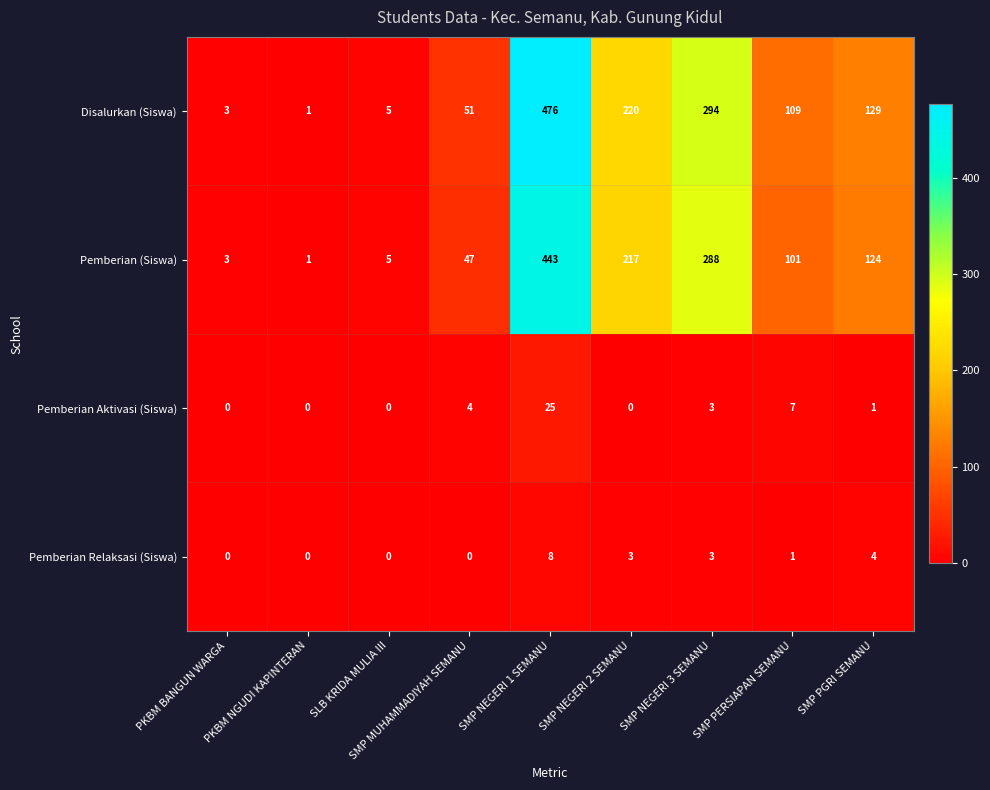

What is the sum of the Pemberian Aktivasi (Siswa) values at PKBM NGUDI KAPINTERAN and SMP NEGERI 1 SEMANU?

25